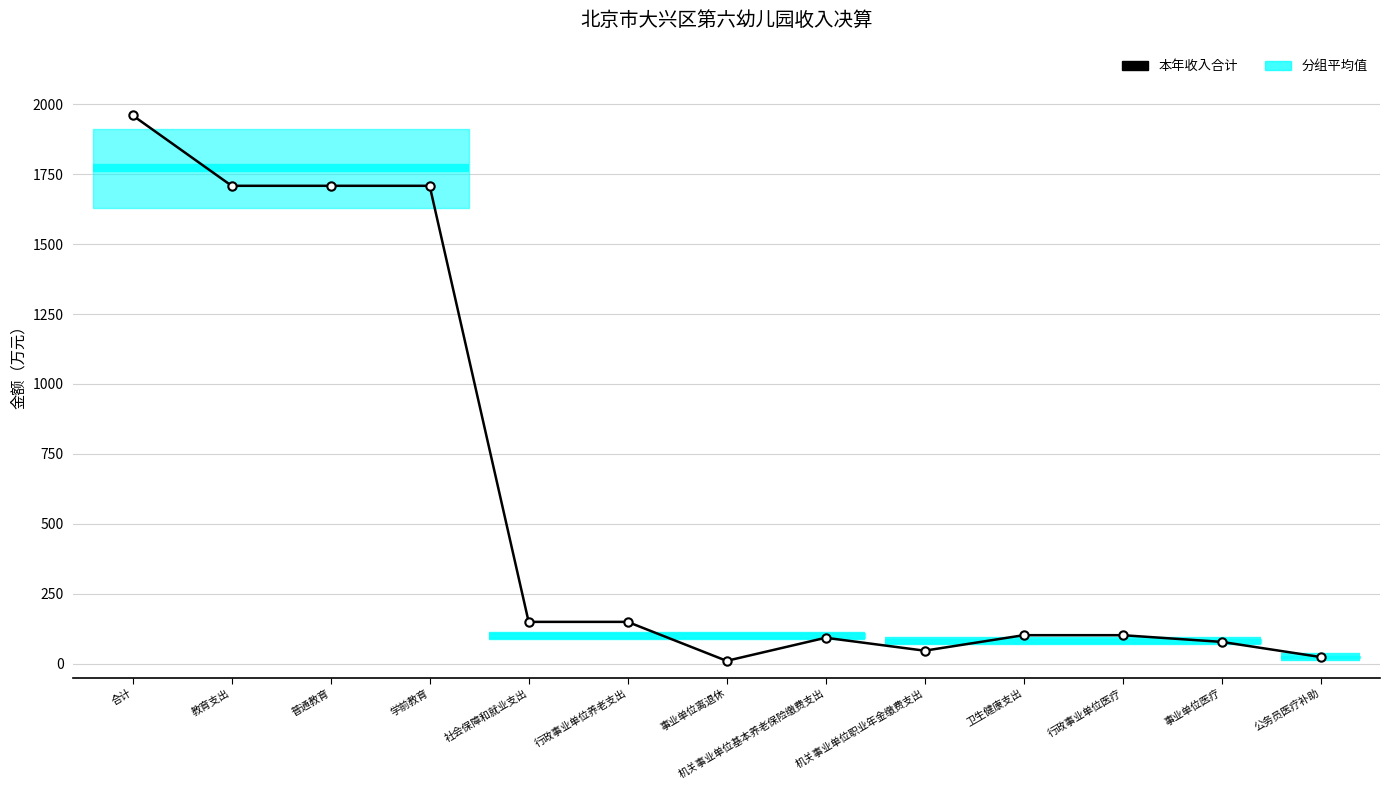

True or false: the data has more than 0 interior local peaks.

True